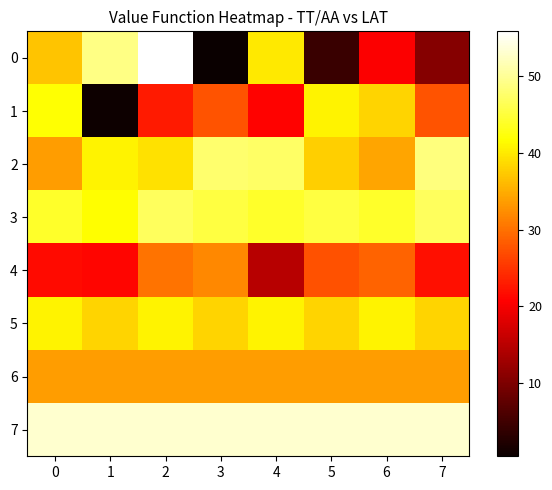

Reading right to left, transcribe all the data shown in this chart.

0: 7=10.7	6=20.4	5=4.5	4=40.0	3=0.5	2=55.8	1=49.1	0=36.8
1: 7=27.7	6=38.1	5=40.8	4=20.9	3=27.7	2=22.9	1=0.8	0=41.9
2: 7=48.5	6=34.3	5=37.8	4=47.3	3=47.8	2=39.2	1=40.7	0=33.6
3: 7=46.8	6=44.0	5=45.3	4=44.0	3=45.3	2=46.8	1=41.6	0=44.0
4: 7=22.1	6=28.9	5=27.5	4=14.8	3=31.9	2=30.1	1=21.1	0=21.6
5: 7=38.1	6=40.8	5=38.1	4=40.8	3=38.1	2=40.8	1=38.1	0=40.8
6: 7=33.7	6=33.7	5=33.7	4=33.7	3=33.7	2=33.7	1=33.7	0=33.7
7: 7=53.2	6=53.2	5=53.2	4=53.2	3=53.2	2=53.2	1=53.2	0=53.2